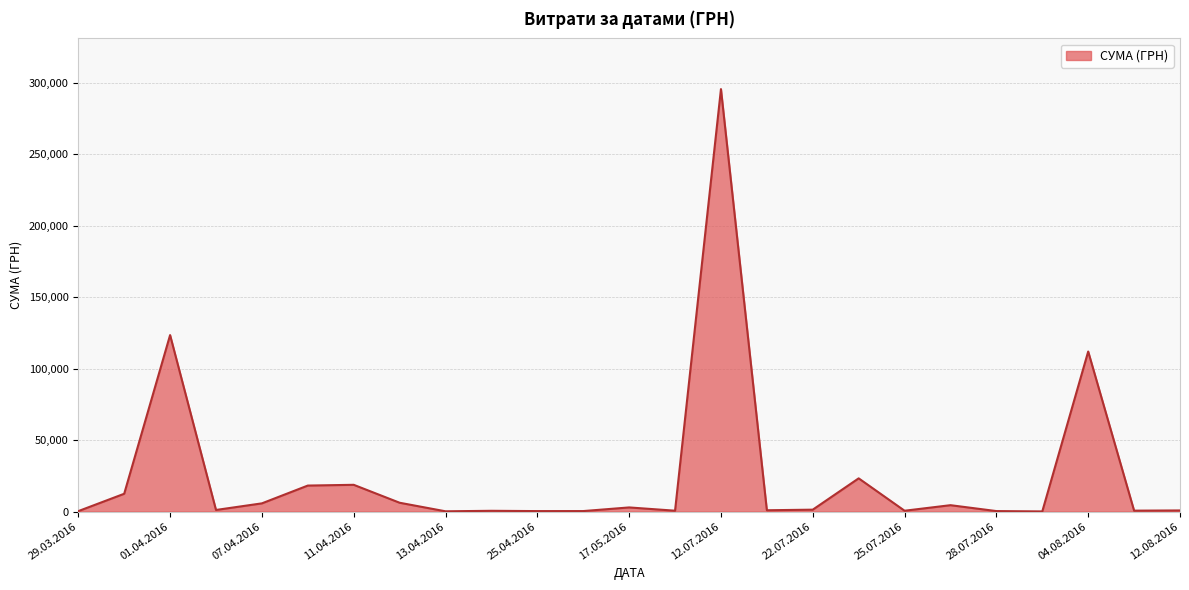

What is the difference between the maximum and minimum values?

295540.8